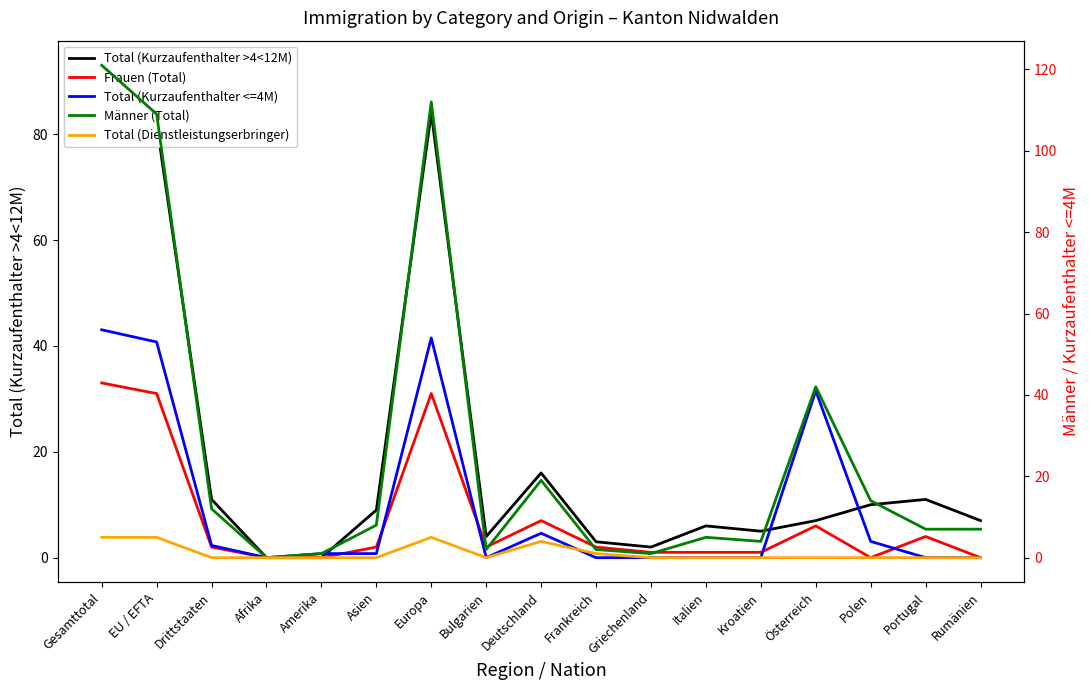

Reading left to right, extract all data points from this chart.

Total (Kurzaufenthalter >4<12M): 93	82	11	0	0	9	84	4	16	3	2	6	5	7	10	11	7
Frauen (Total): 33	31	2	0	0	2	31	2	7	2	1	1	1	6	0	4	0
Total (Kurzaufenthalter <=4M): 56	53	3	0	1	1	54	0	6	0	0	0	0	41	4	0	0
Männer (Total): 121	109	12	0	1	8	112	2	19	2	1	5	4	42	14	7	7
Total (Dienstleistungserbringer): 5	5	0	0	0	0	5	0	4	1	0	0	0	0	0	0	0